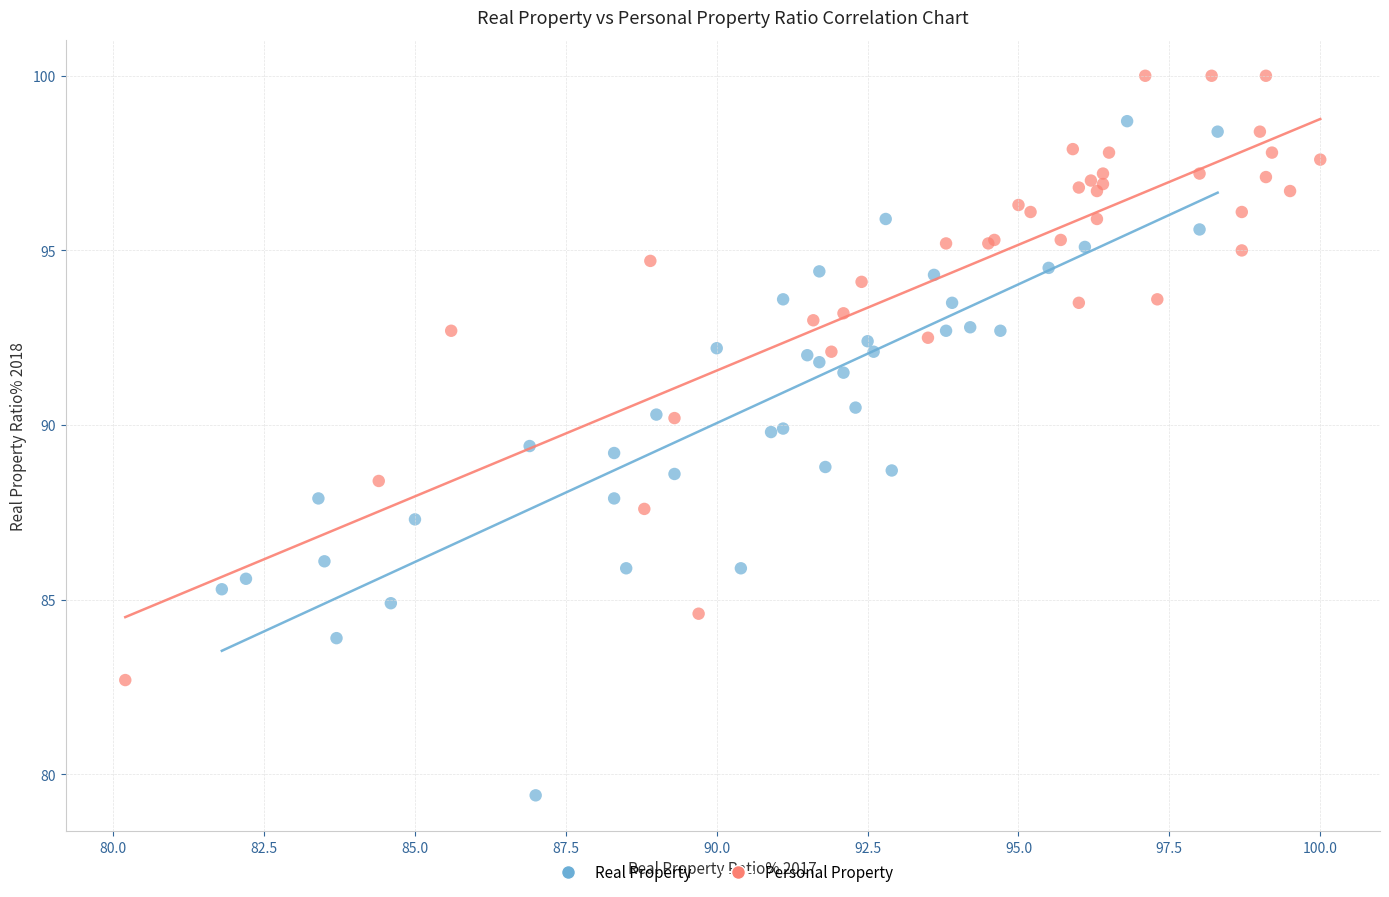

Which series contains the lowest Y value?

Real Property